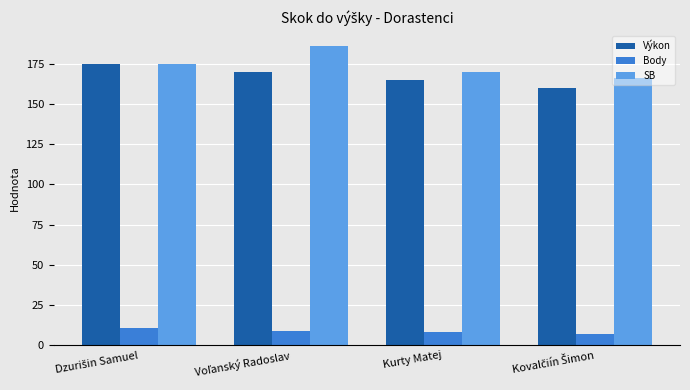

True or false: SB has a value of 280 at Kurty Matej.

False